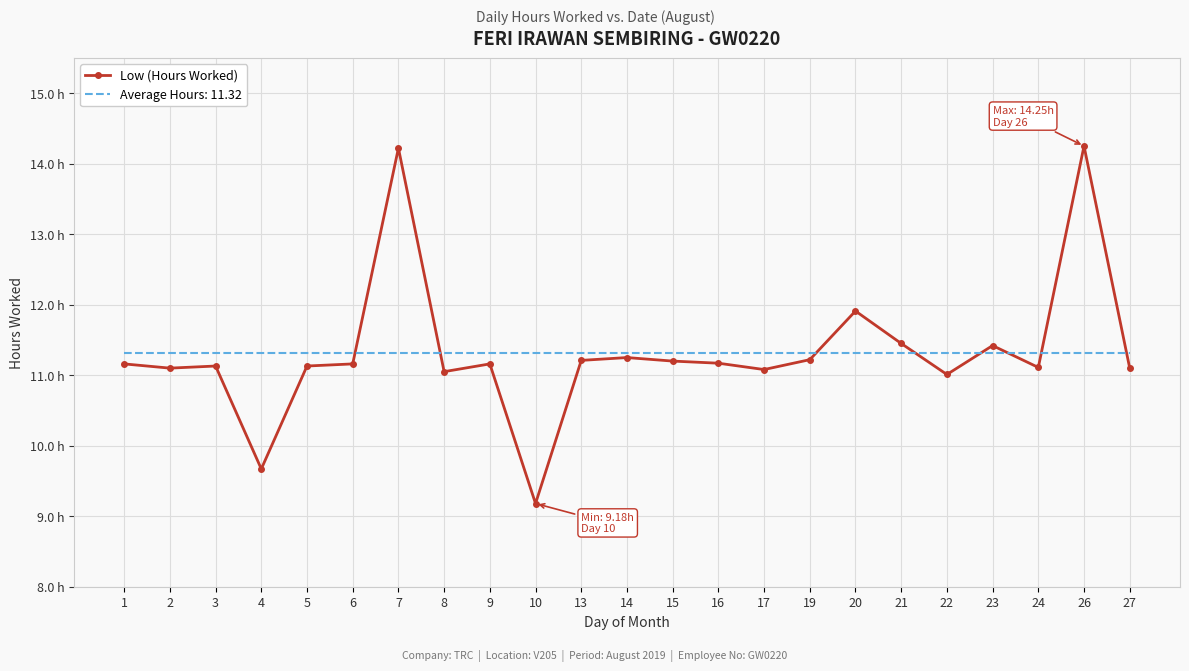

What are all the series names shown in the legend?

Low (Hours Worked), Average Hours: 11.32